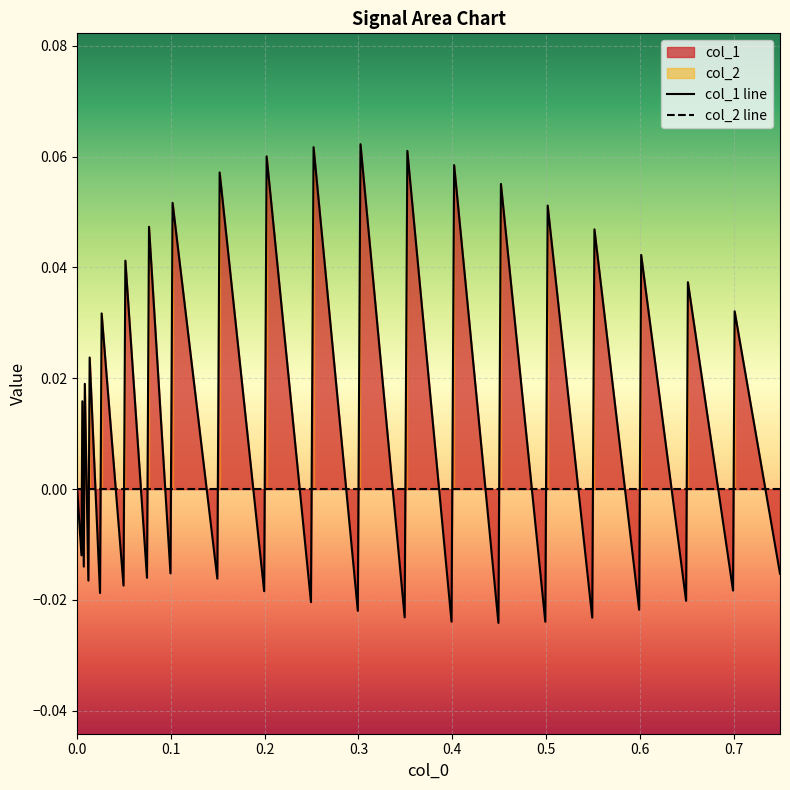

How many interior local peaks does the col_1 line series have?

19